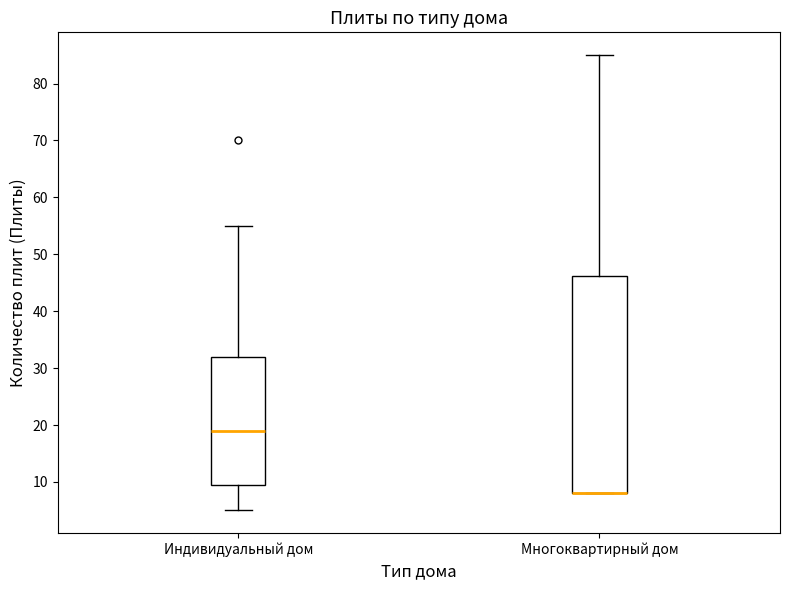

Reading left to right, transcribe this box plot: for each box, give where its median line is, the range the box spans, and where its two whiskers end, as read against the y-axis. The values are not printed on the chart, so give them approximately, as read against the axis.

Индивидуальный дом: median 19, box 10 to 32, whiskers 5 to 55
Многоквартирный дом: median 8 (drawn on the box's lower edge), box 8 to 46, whiskers 8 to 85